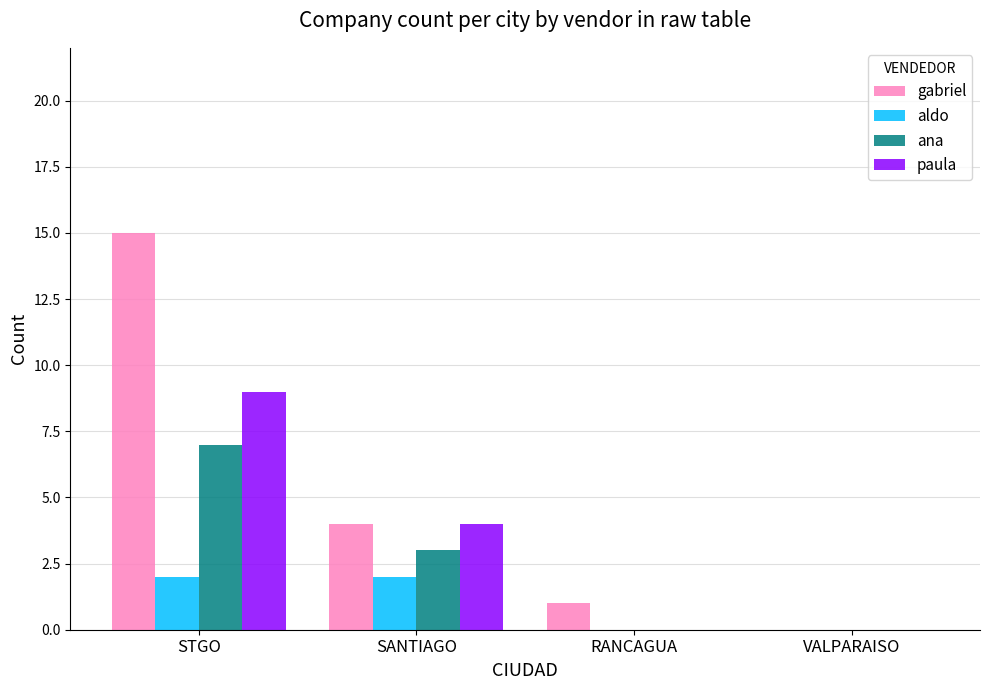

Reading left to right, what are all the values shown in this chart?

gabriel: 15	4	1	0
aldo: 2	2	0	0
ana: 7	3	0	0
paula: 9	4	0	0